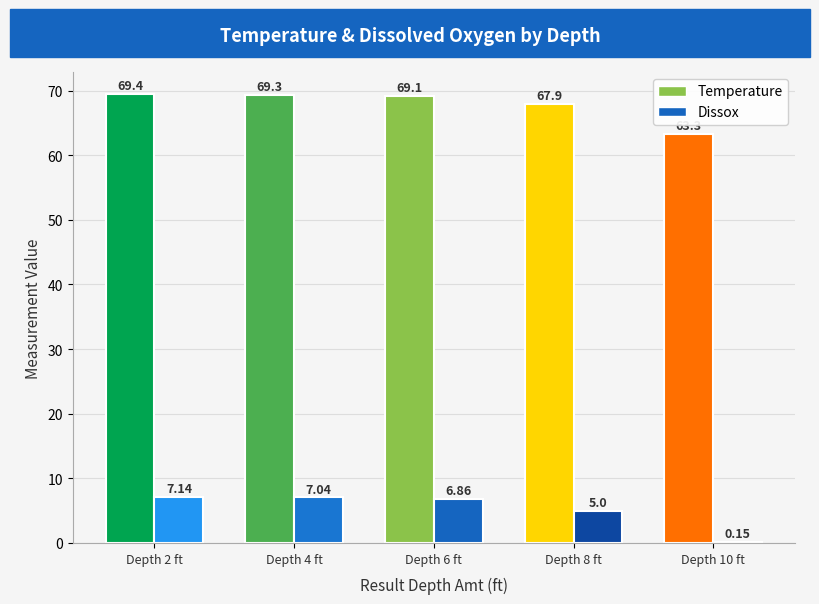

What is the value of the Dissox bar at the 2nd from the left?

7.0